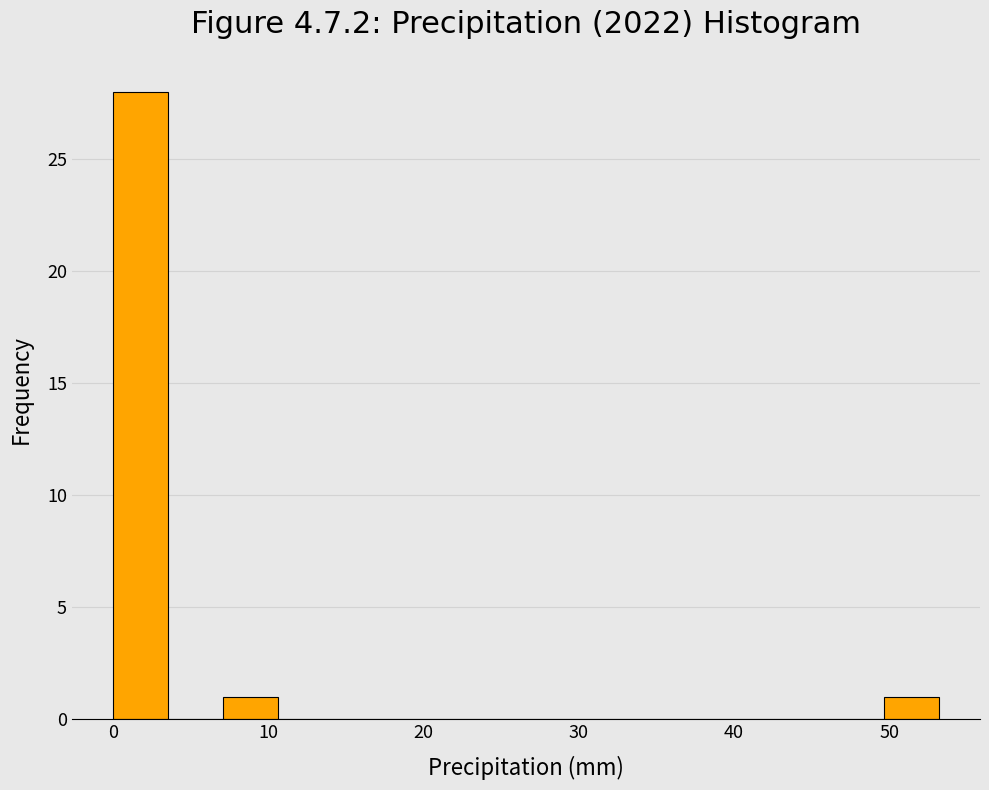

Read against the x-axis, roughly where is the centre of the tallest bar?

2